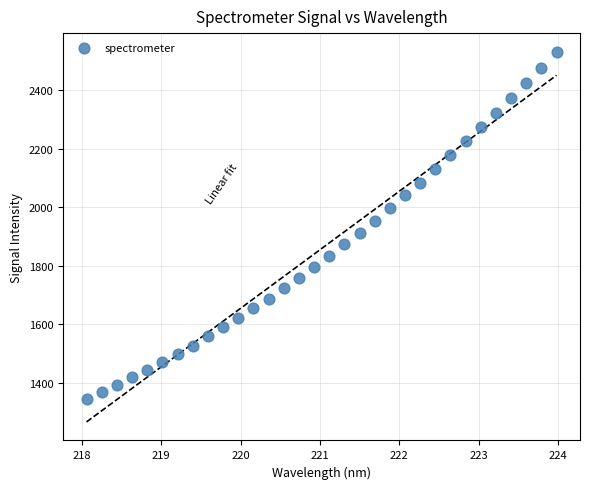

What is the range of X values (max minus min)?

5.9